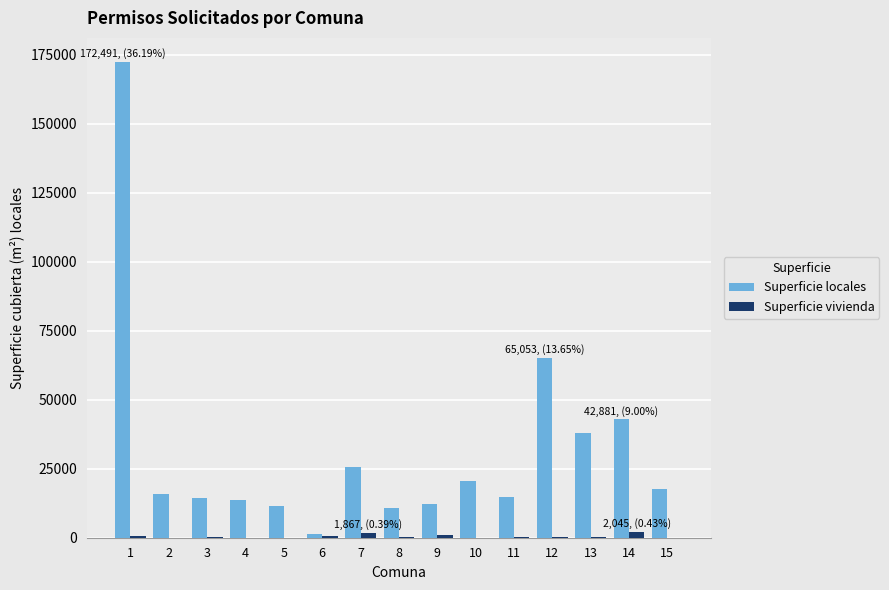

Is the value of Superficie vivienda at 2 greater than the value of Superficie locales at 3?

No